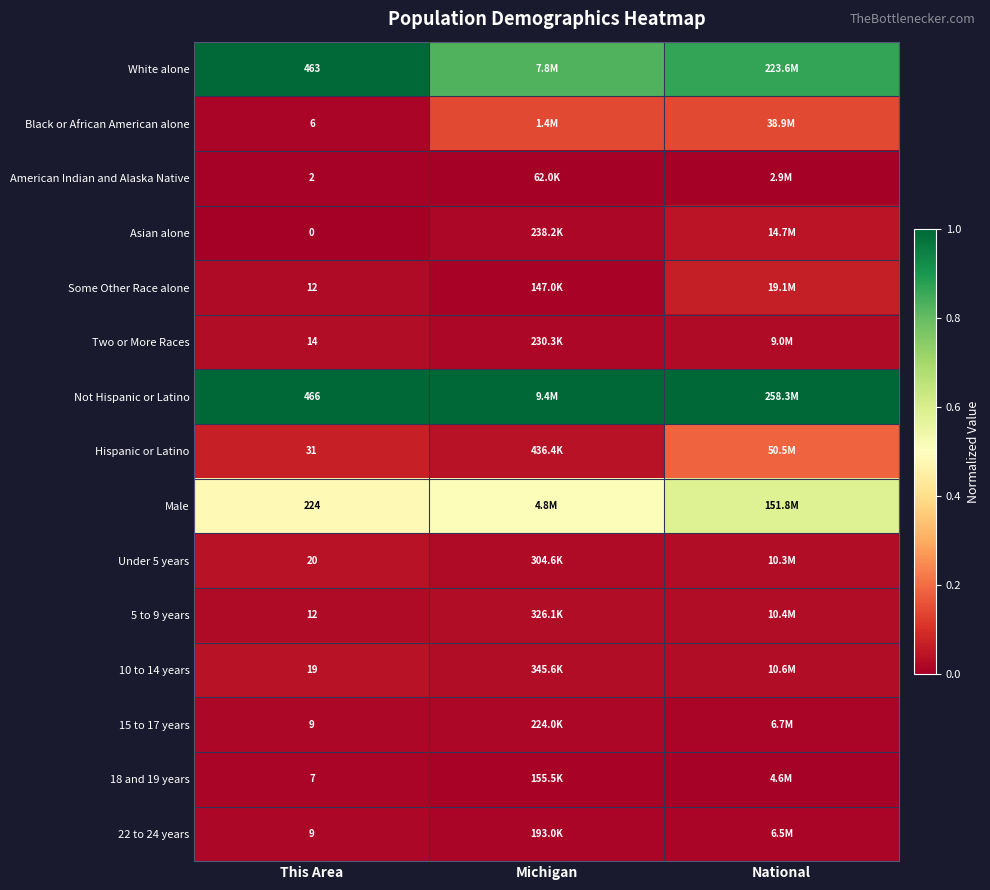

Is the value of Under 5 years at Michigan greater than the value of American Indian and Alaska Native at This Area?

Yes